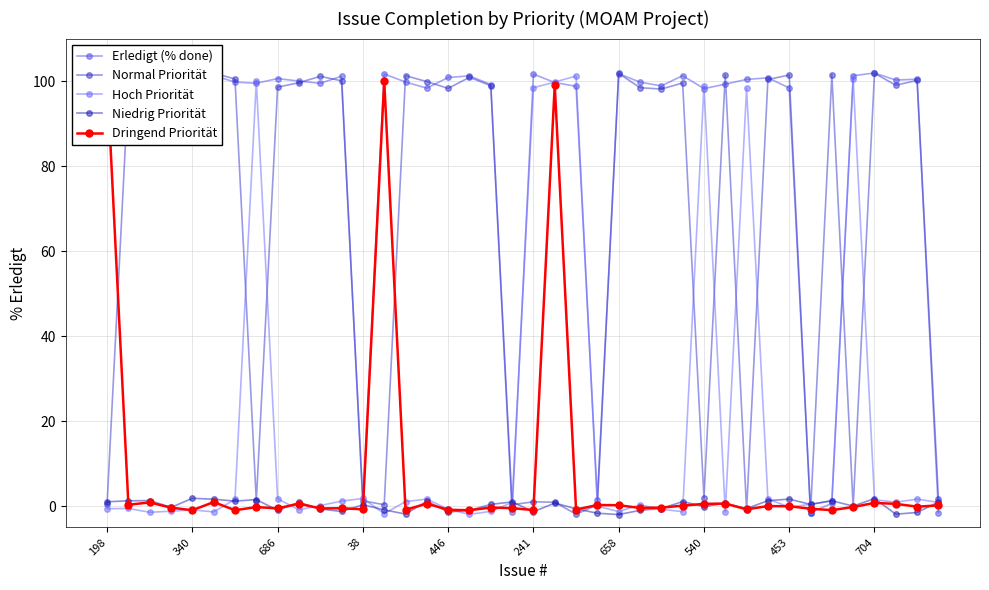

Is it true that Dringend Priorität equals -0.2 at 540?

True